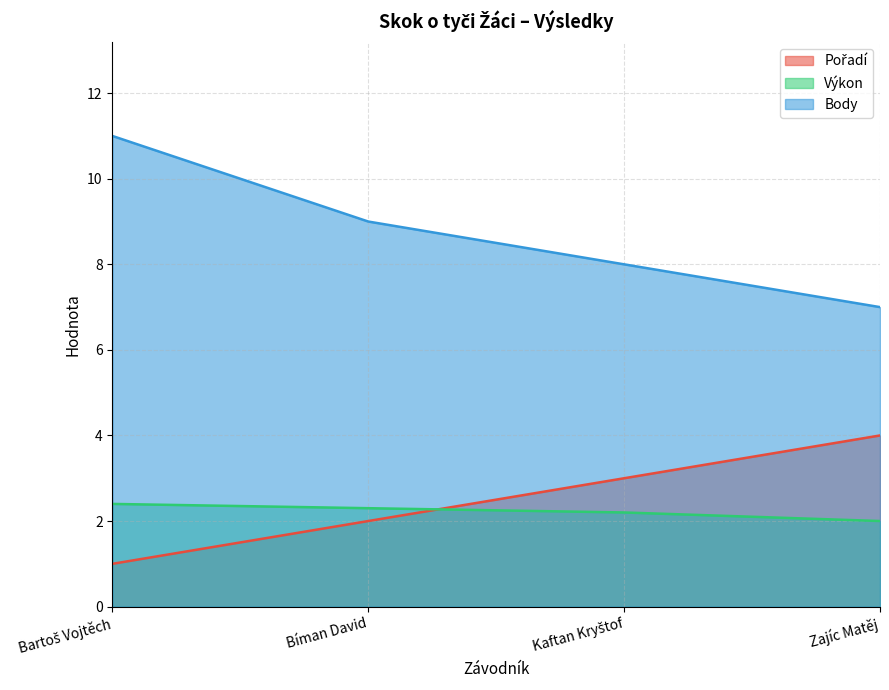

True or false: Pořadí has more than 1 points higher than both neighbors.

False